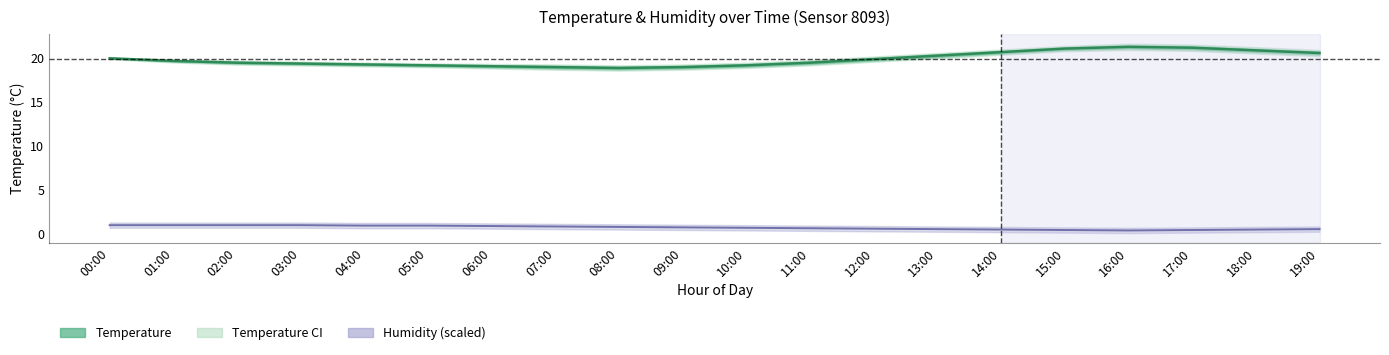

Is it true that Humidity equals 0.4 at 15:00?

True